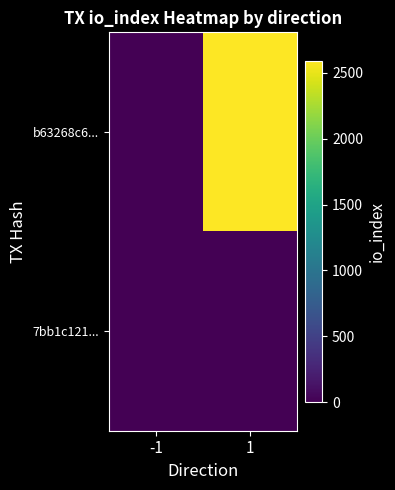

What is the spread (max minus min) of values at 1?

2583